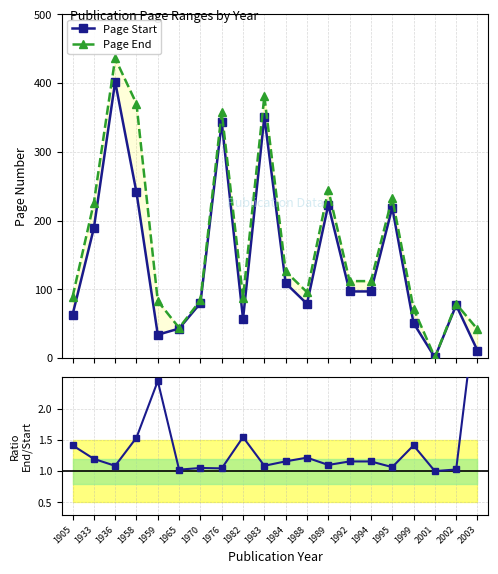

How many interior local peaks does the Page Start series have?

6